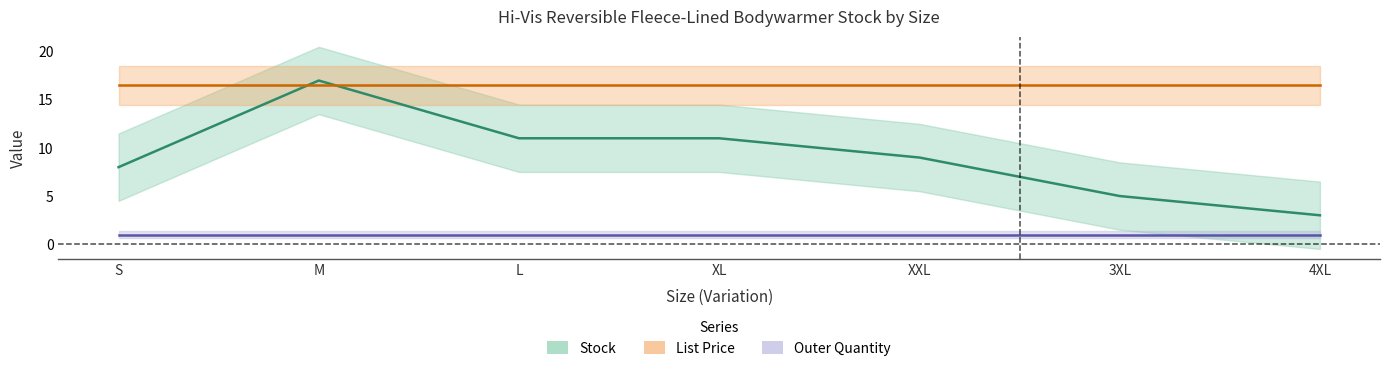

What is the sum of the Stock values at L and XL?

22.0